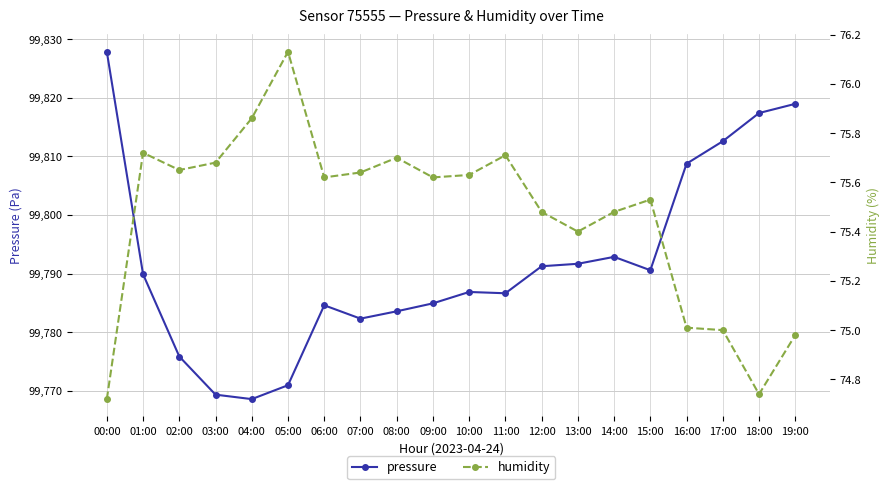

List the series in order of their overall mean, lowest first.

humidity, pressure